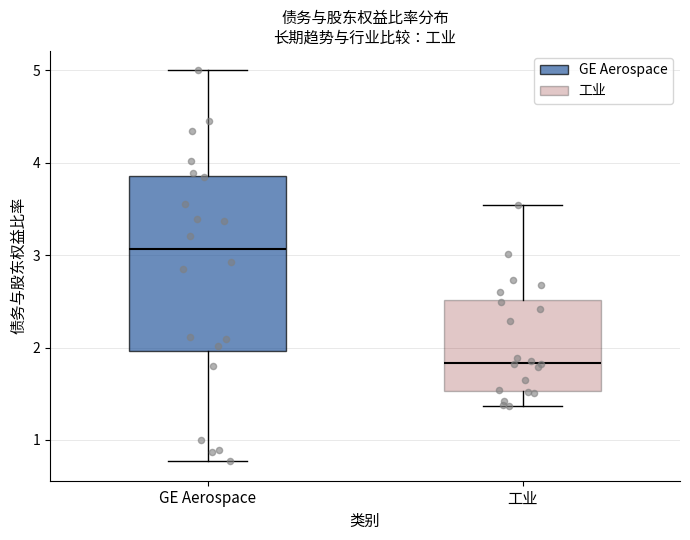

Which box is the tallest, from its lower edge to its upper edge?

GE Aerospace